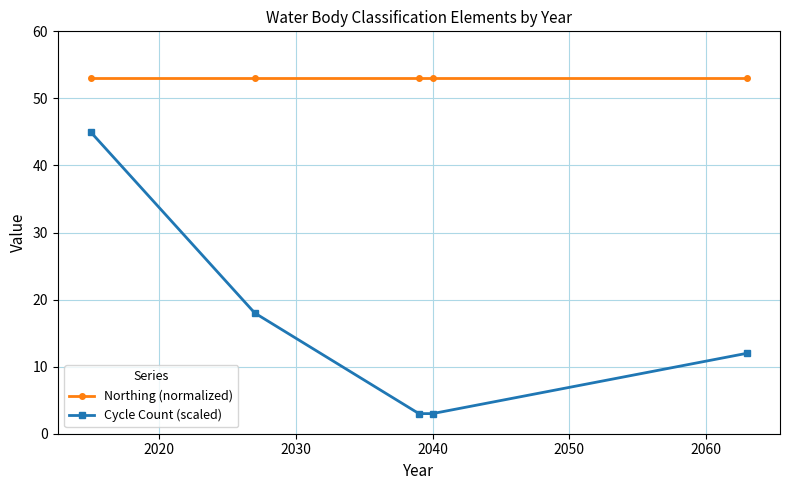

Reading left to right, list all the values displayed in this chart.

Northing (normalized): 53	53	53	53	53
Cycle Count (scaled): 45	18	3	3	12